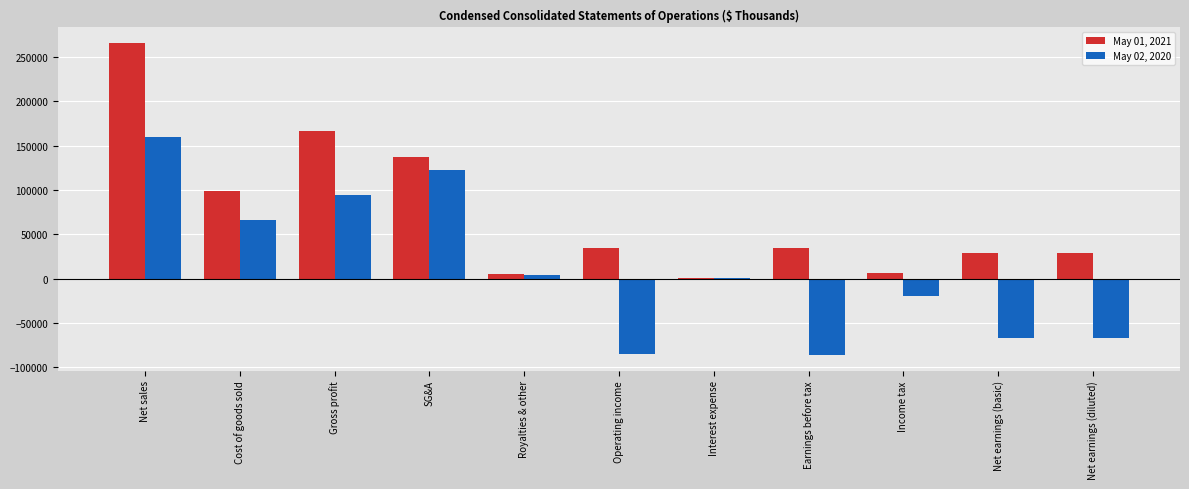

How many groups of bars are there?

11